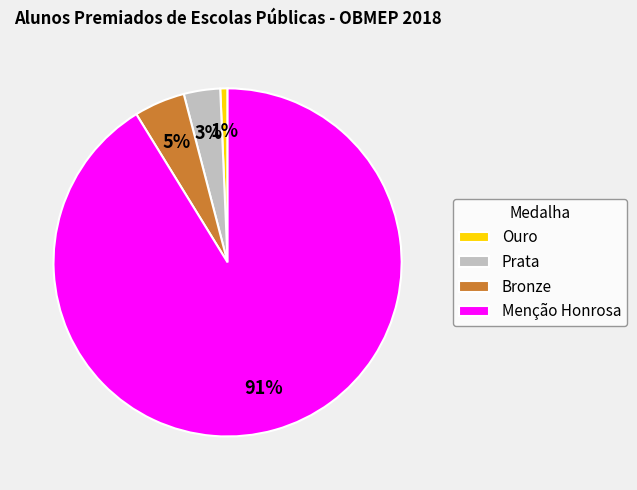

To the nearest percent, what portion does Prata represent?

3%